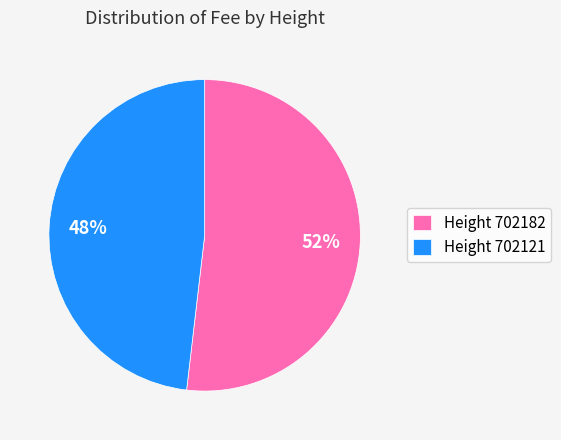

Rank the categories by value from highest to lowest.

Height 702182, Height 702121